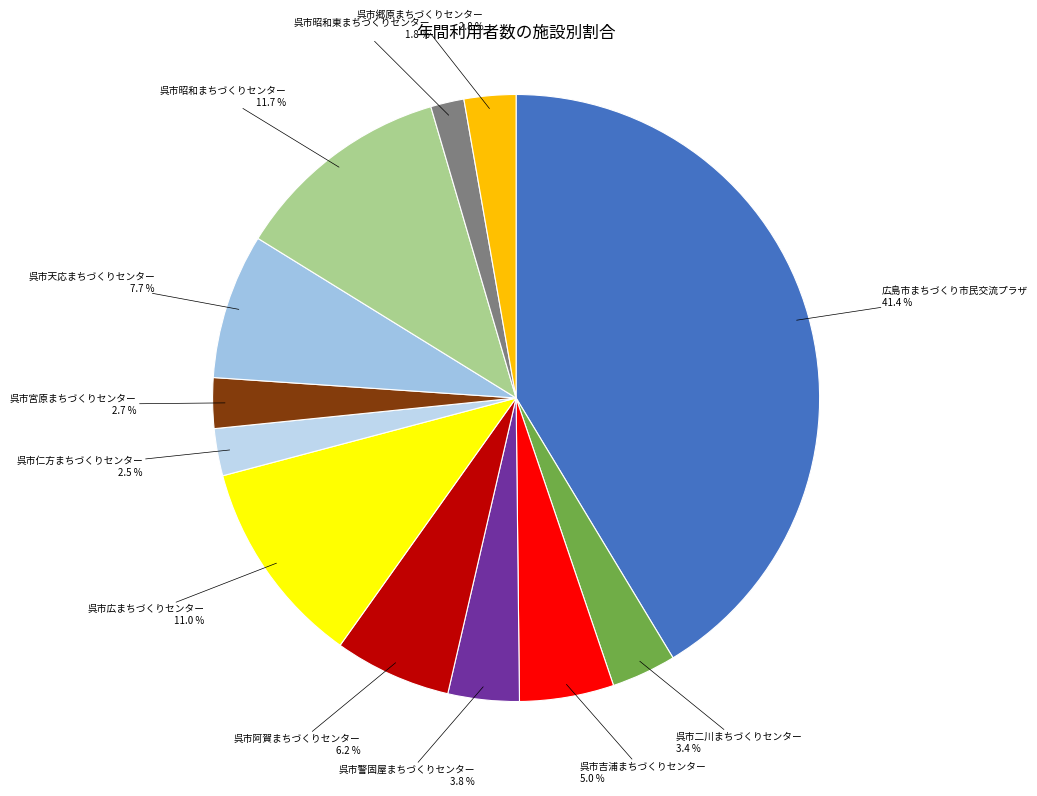

Combined, do 広島市まちづくり市民交流プラザ and 呉市吉浦まちづくりセンター account for over 50%?

No